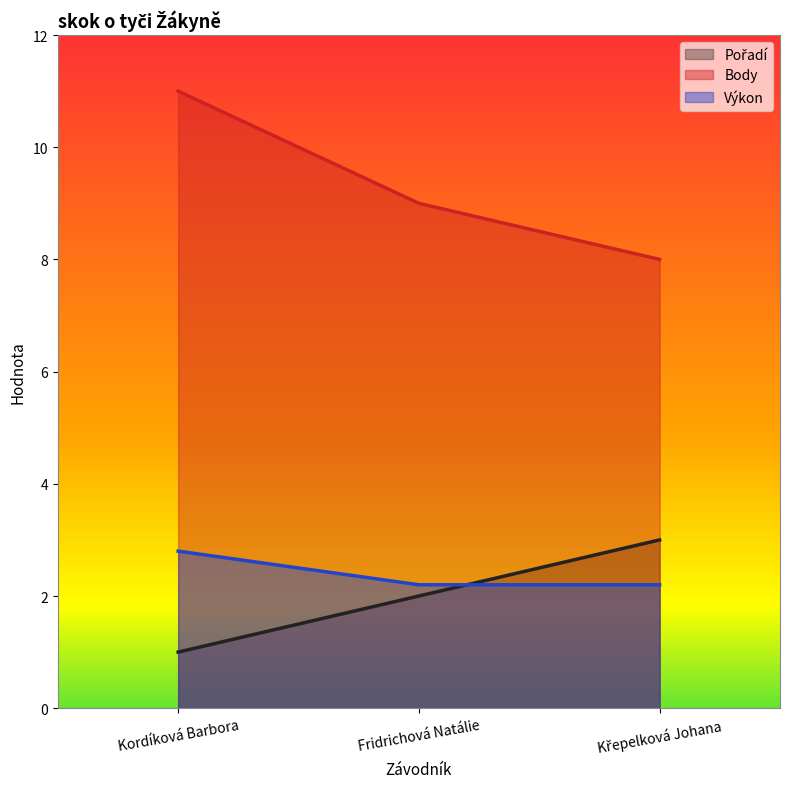

How many lines are shown in the chart?

3